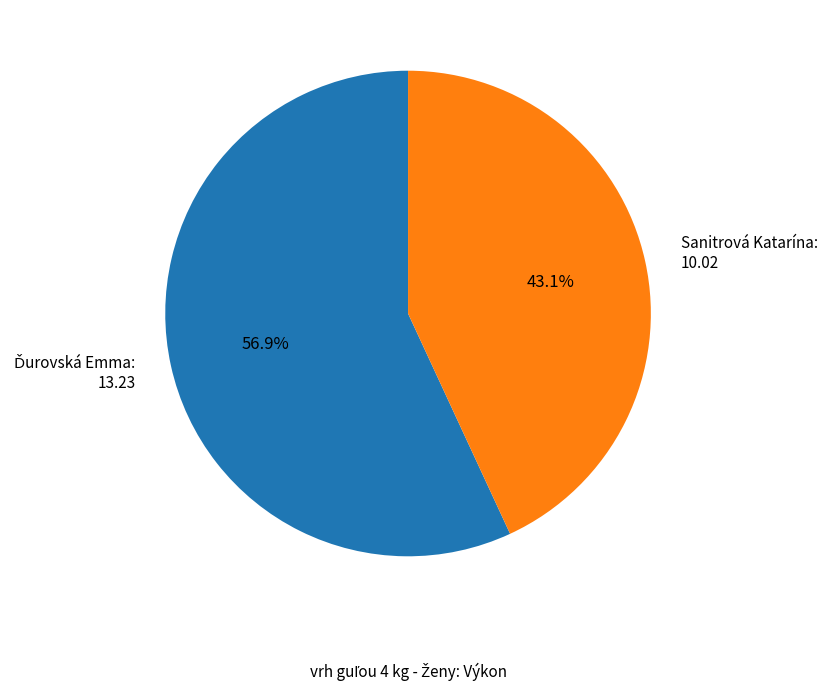

Is Sanitrová Katarína: 10.02 the majority of the pie?

No